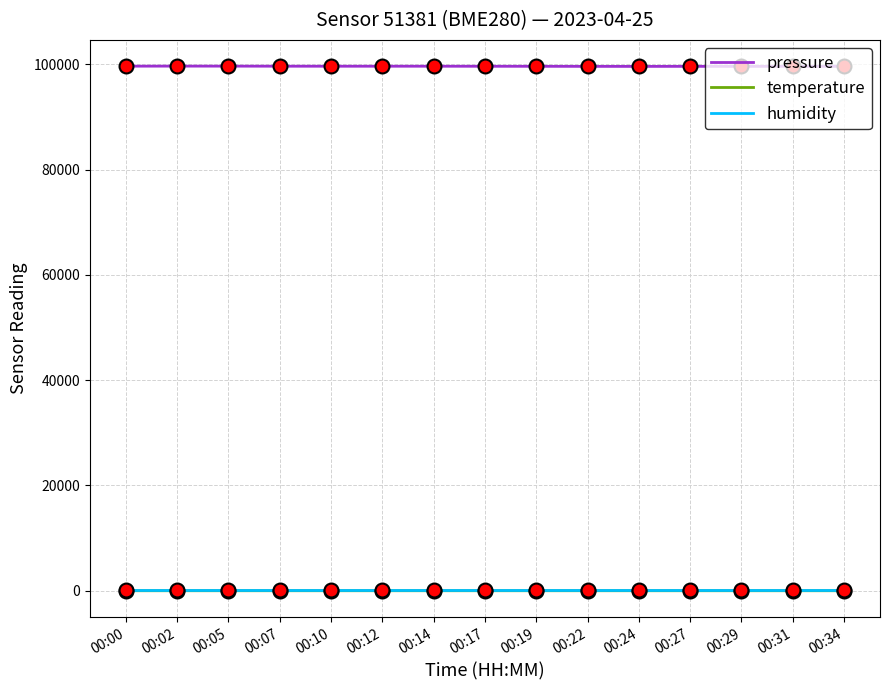

True or false: temperature and pressure intersect in this chart.

False